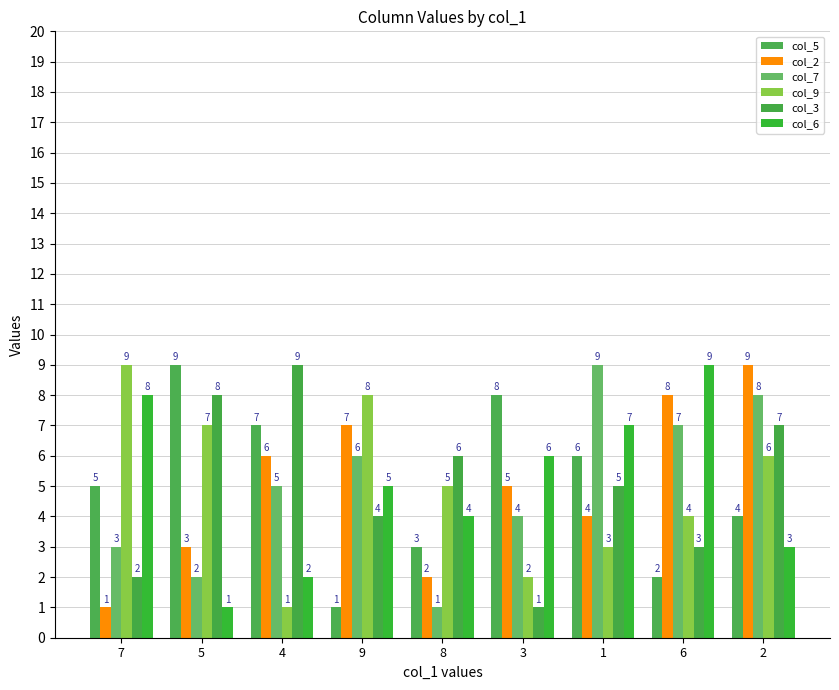

What is the difference between the maximum and second lowest values in the col_3 series?

7